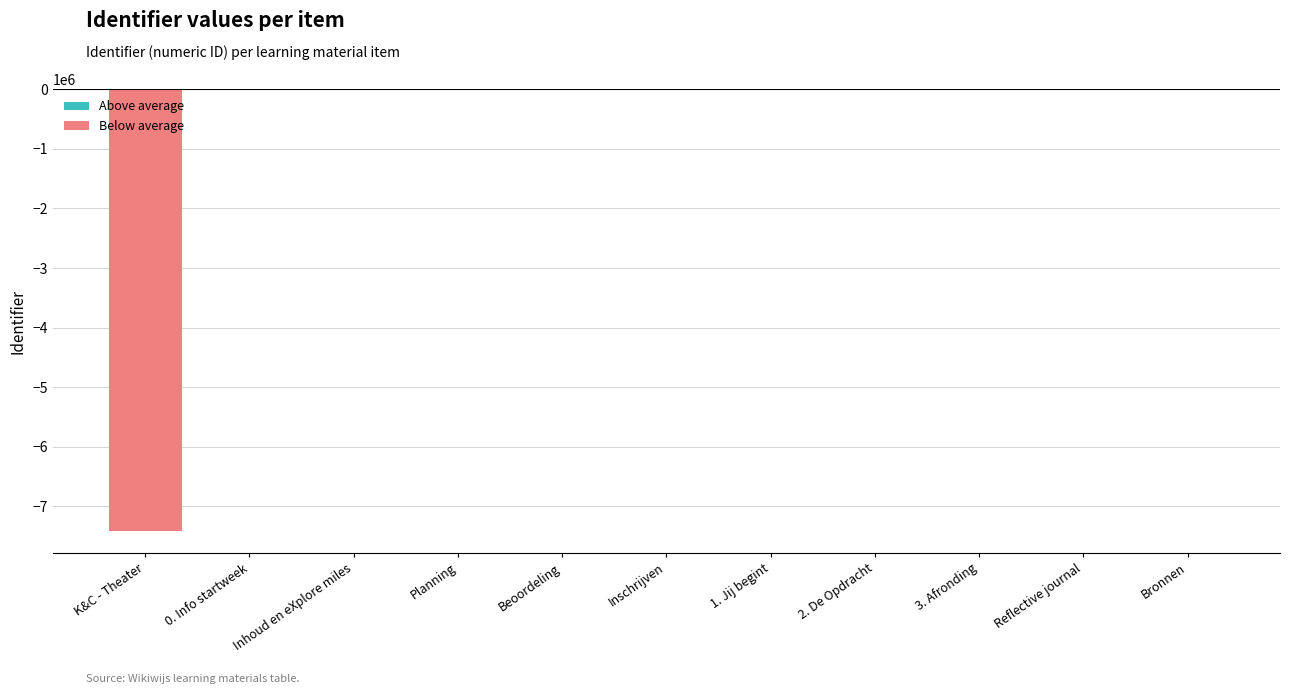

The Above average series shows 0.0 at Reflective journal. True or false?

True